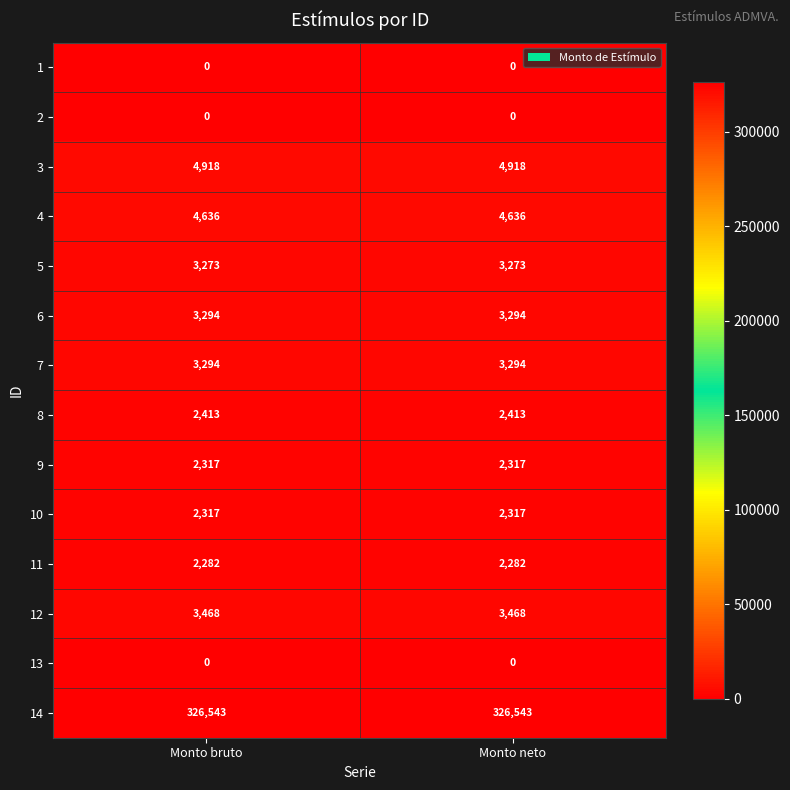

What is the sum of the 3 values at Monto bruto and Monto neto?

9836